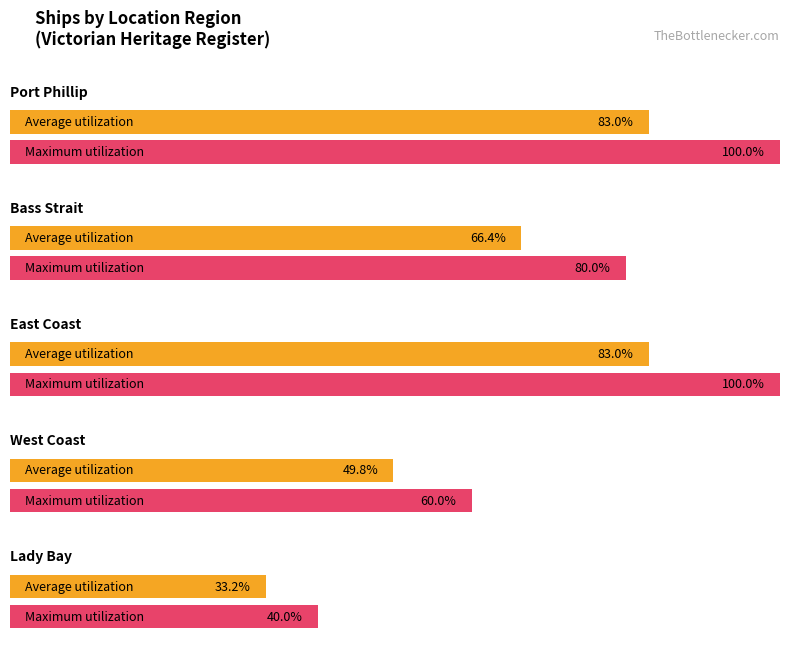

At which category is the sum across all series the highest?

Port Phillip